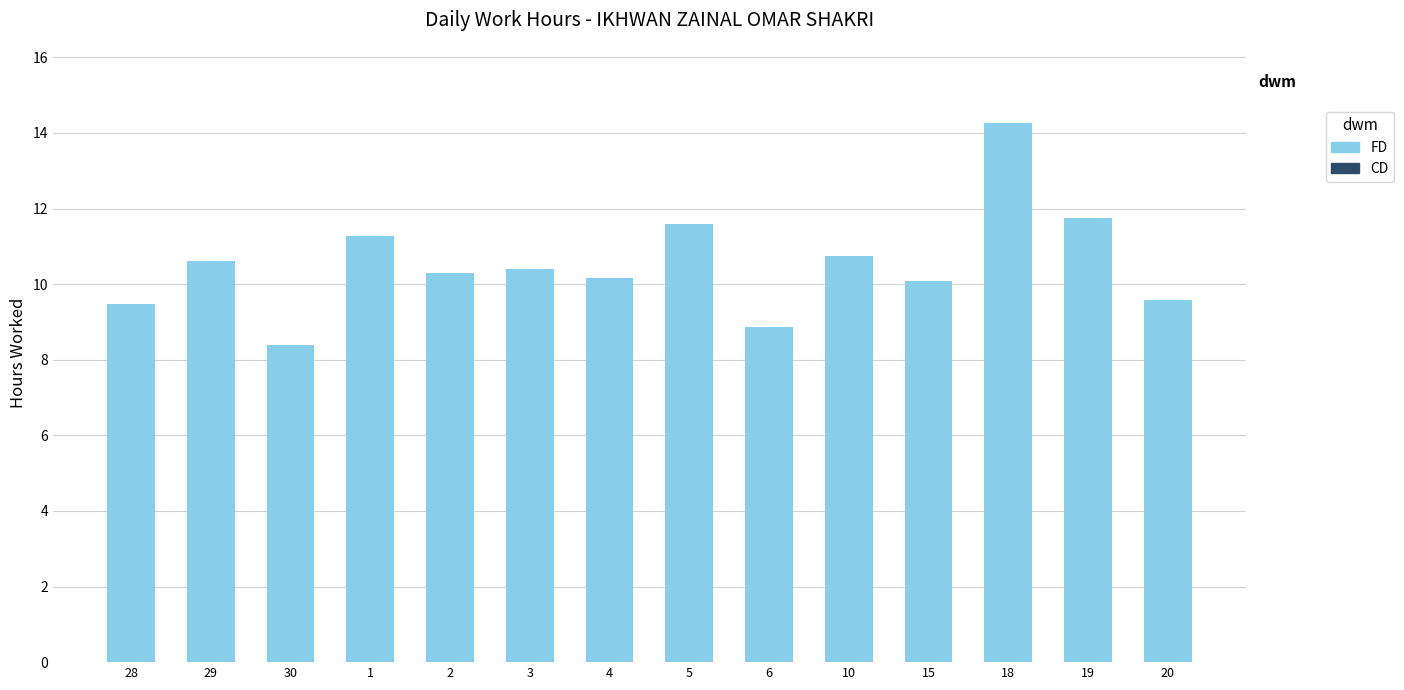

What position from the left is 5?

8